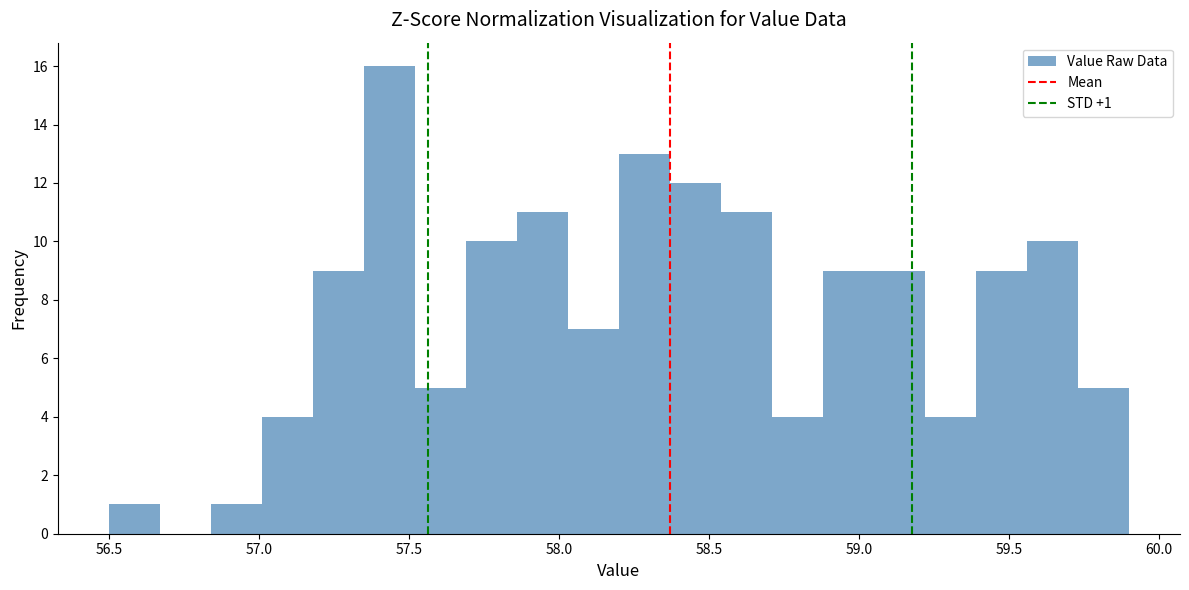

Read against the x-axis, roughly where is the centre of the tallest bar?

57.45